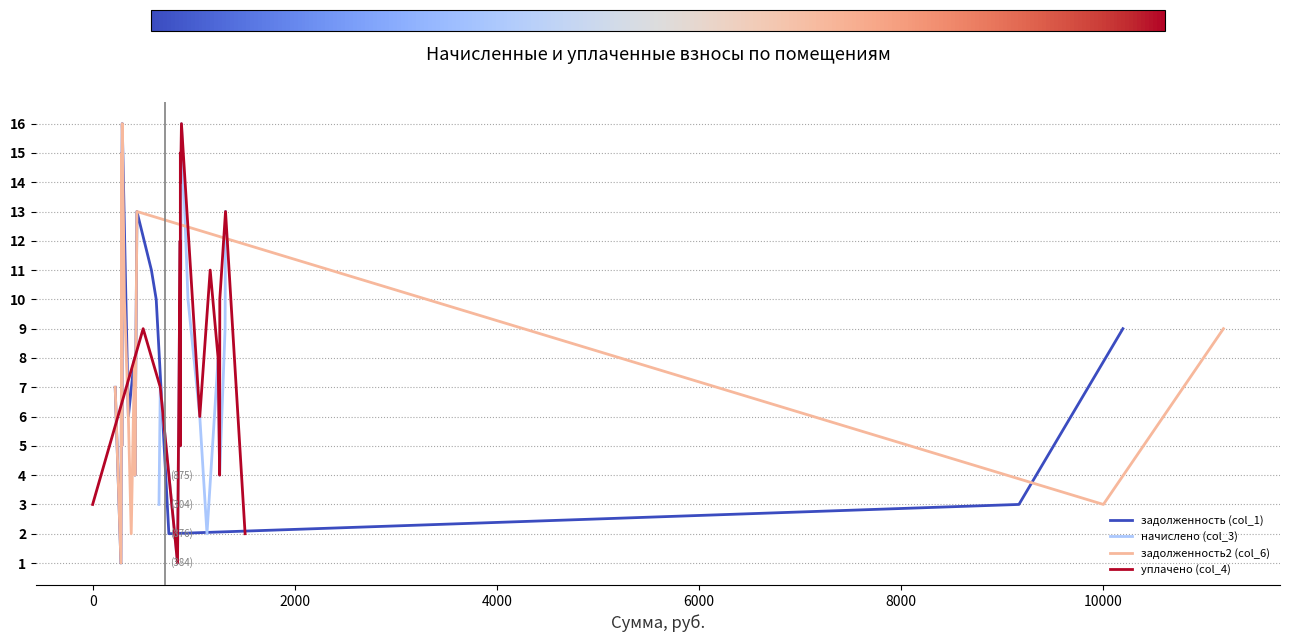

Which series ends up on top after the final intersection of задолженность2 (col_6) and начислено (col_3)?

начислено (col_3)